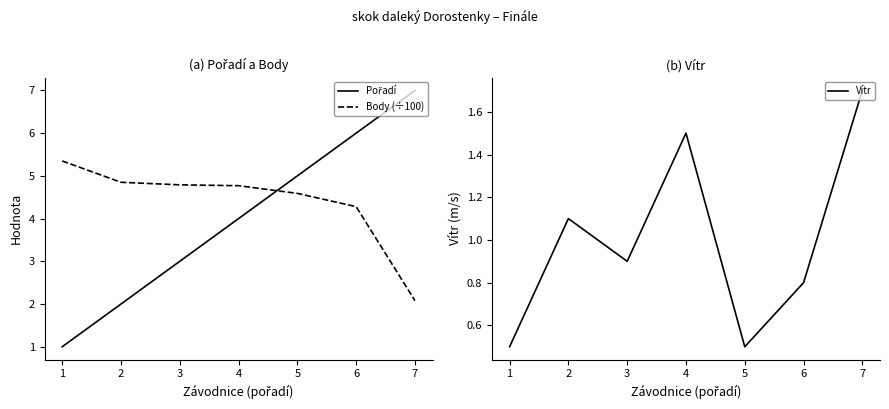

Which has a higher value, 2 or 4?

4